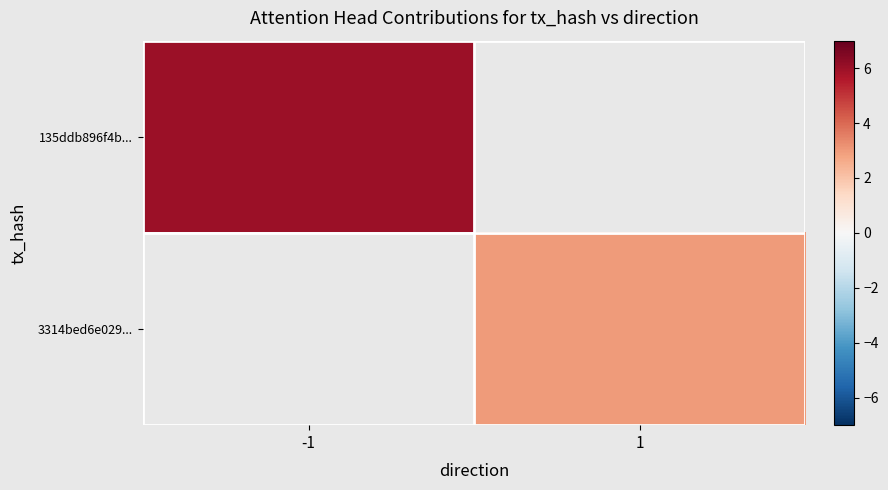

At how many categories does at least one series exceed 3?

1